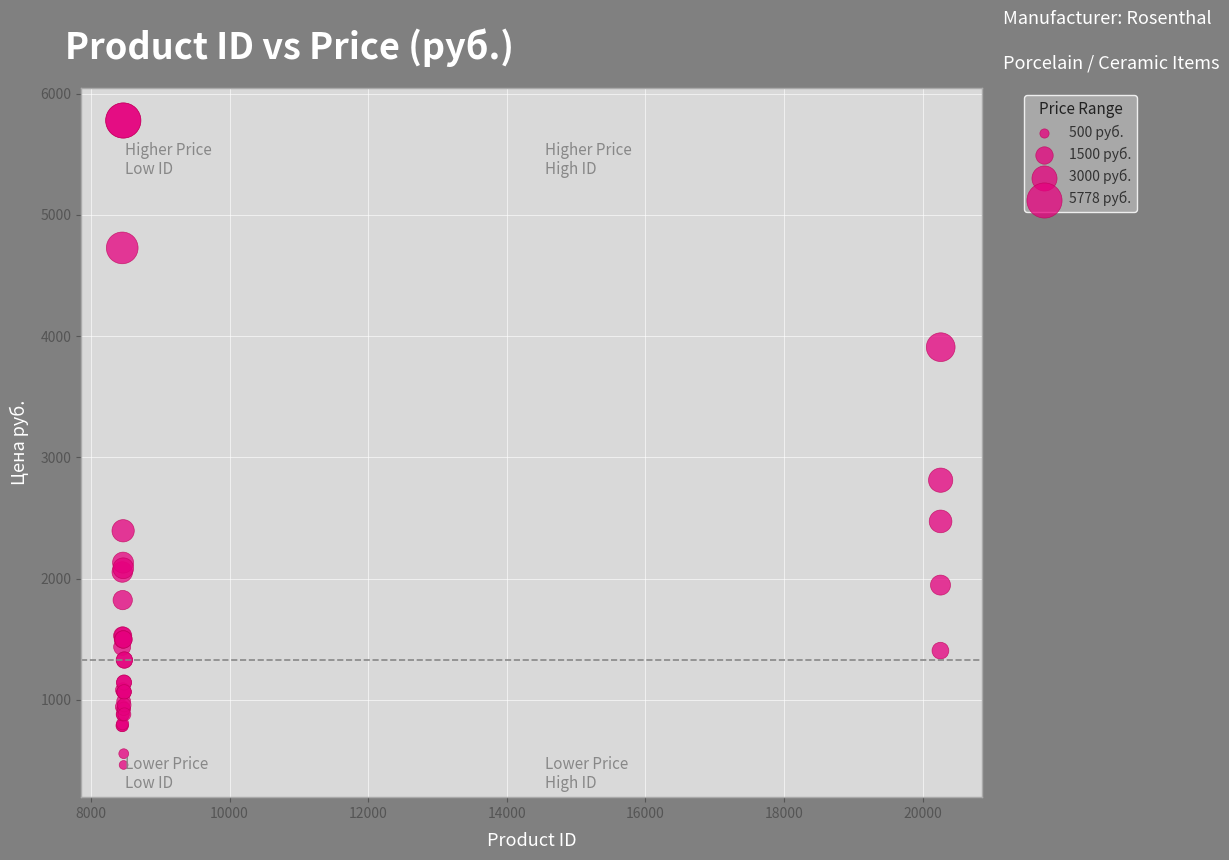

What Y value in the scatter plot is closest to 3120?

2811.9